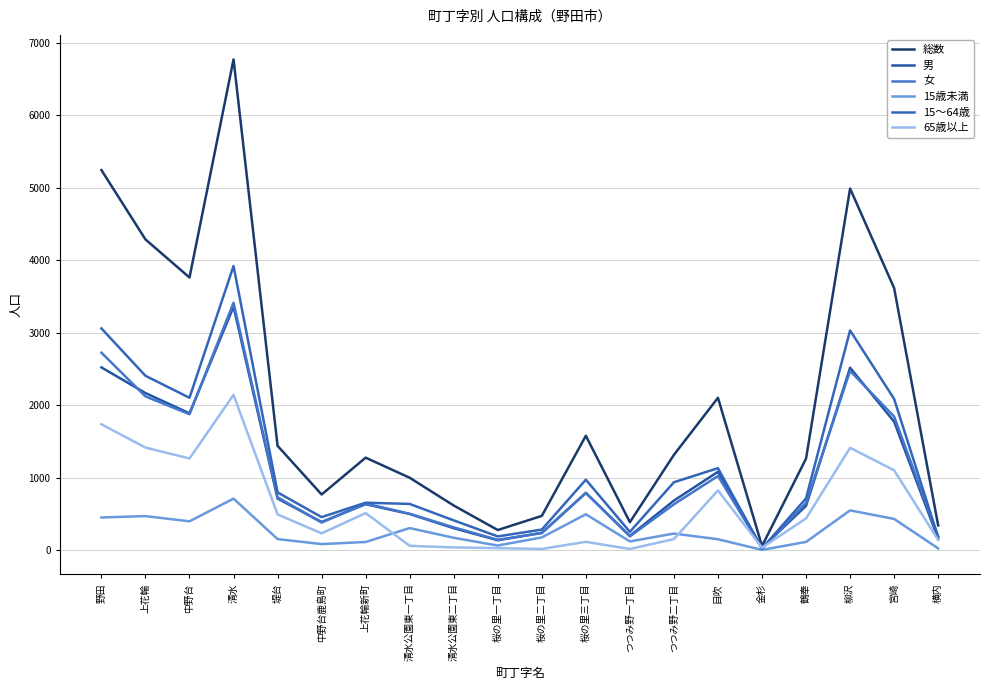

What is the difference between the second highest and second lowest values in the 女 series?

2581